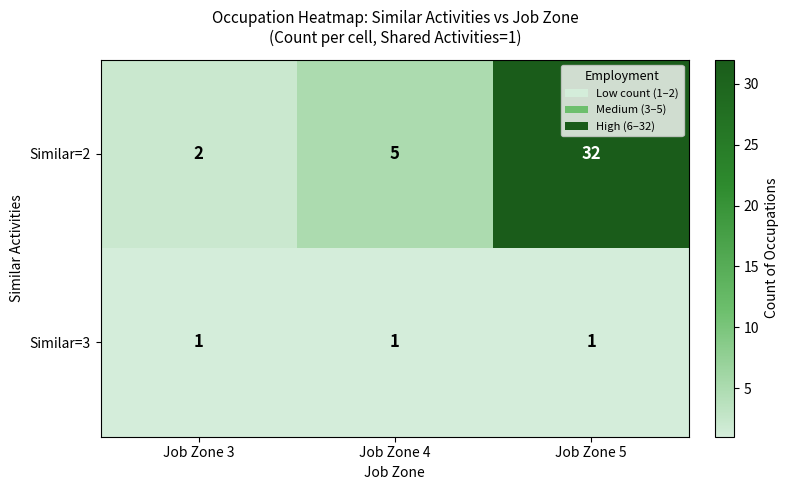

Reading left to right, what are all the values shown in this chart?

Similar=2: 2	5	32
Similar=3: 1	1	1